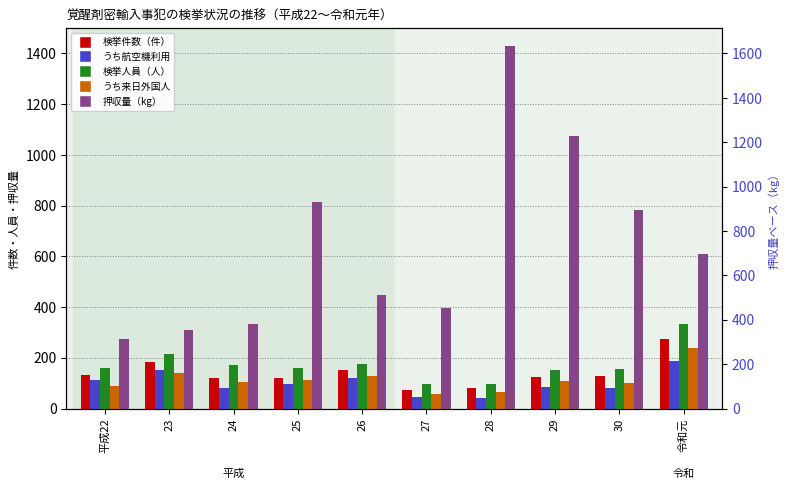

What are all the series names shown in the legend?

検挙件数（件）, うち航空機利用, 検挙人員（人）, うち来日外国人, 押収量（kg）